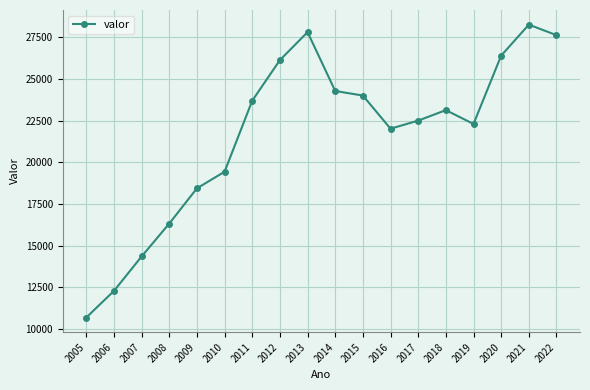

What value does the data have at 2017, to the nearest 100?

22500